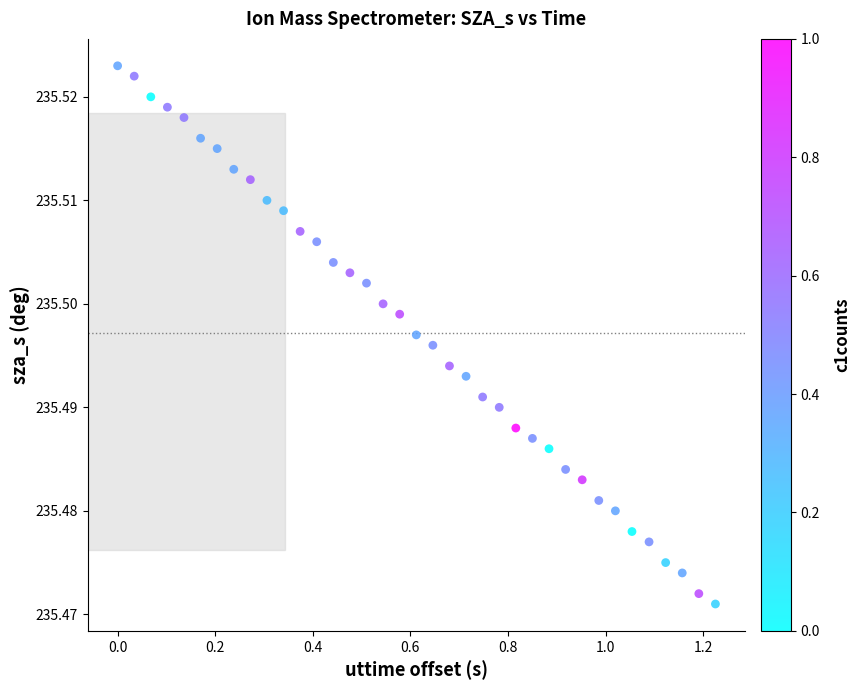

What is the range of X values (max minus min)?

1.2